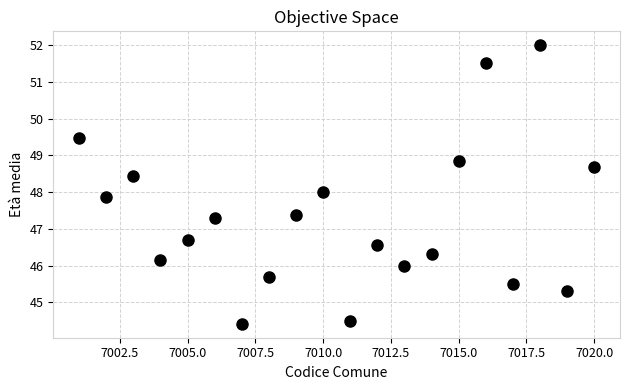

What is the range of X values (max minus min)?

19.0